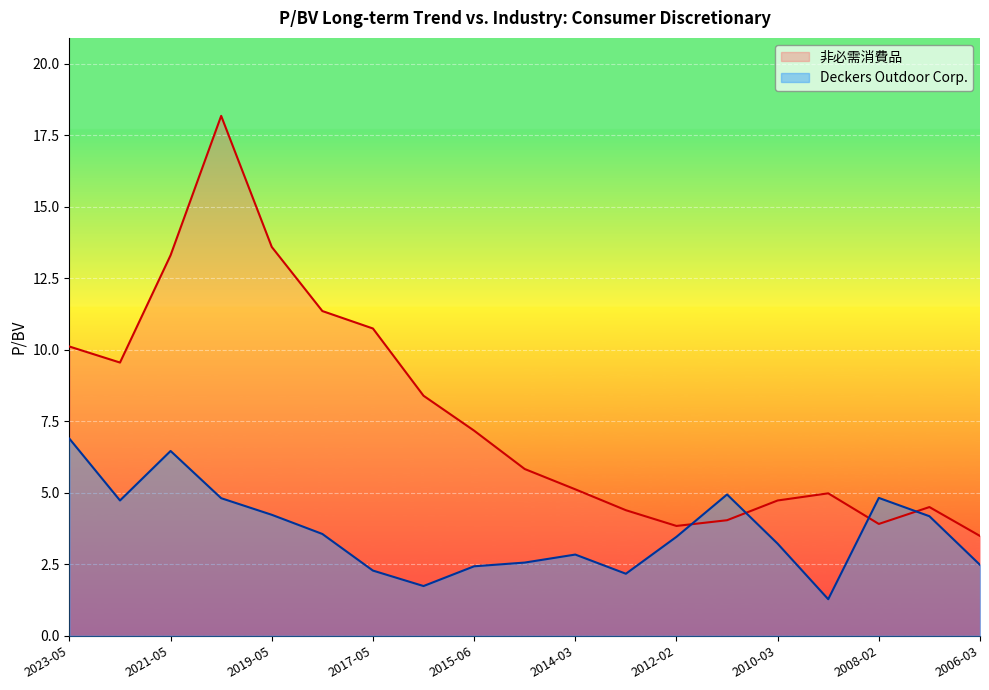

True or false: Deckers Outdoor Corp. and 非必需消費品 cross at least once.

True